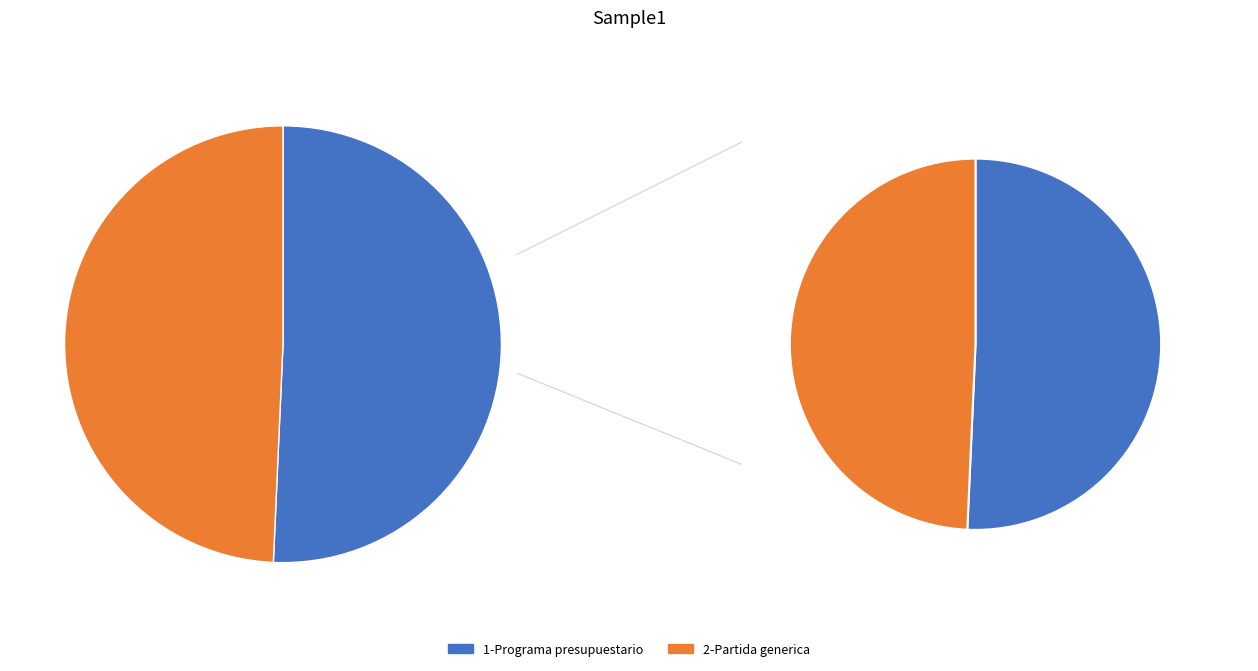

To the nearest percent, what portion does 1-Programa presupuestario represent?

51%